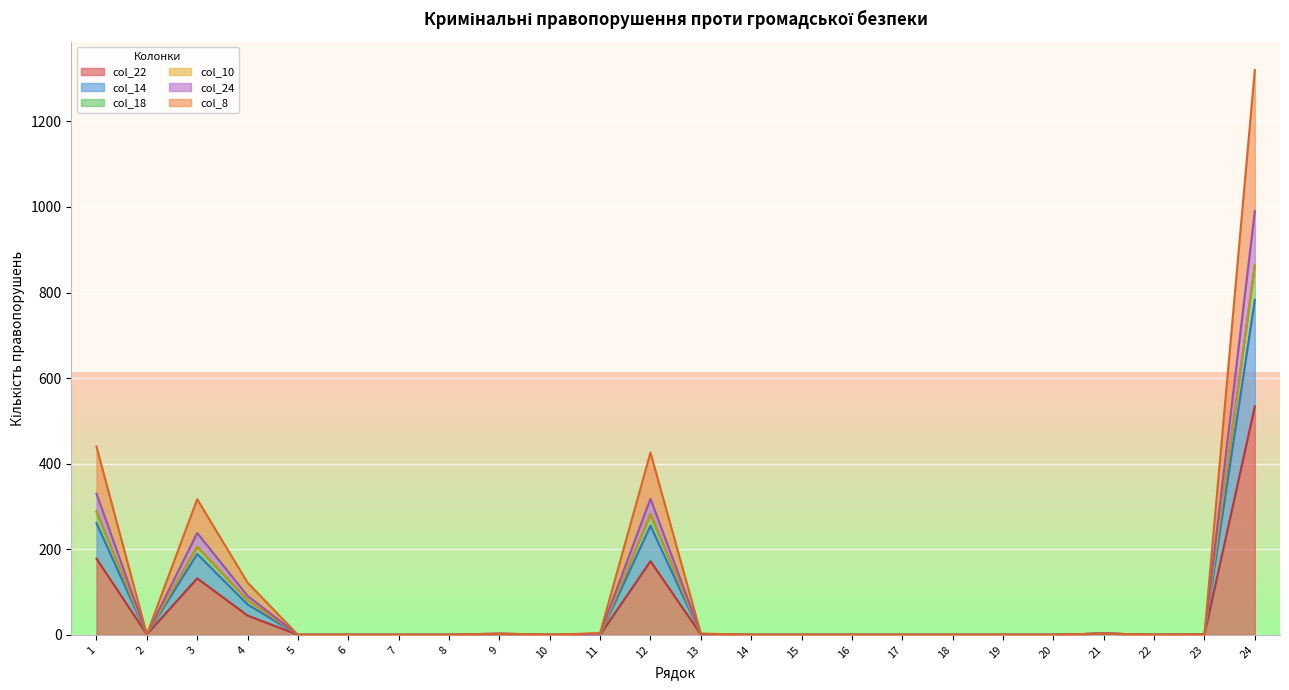

The col_24 series shows 617 at 7. True or false?

False